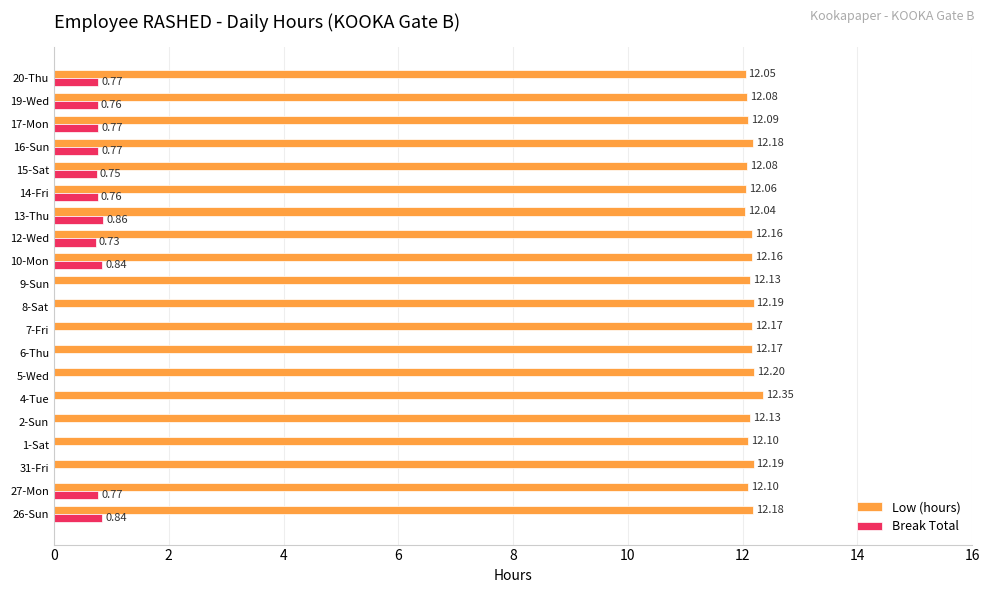

Between 7-Fri and 10-Mon, which series saw the biggest shift?

Break Total